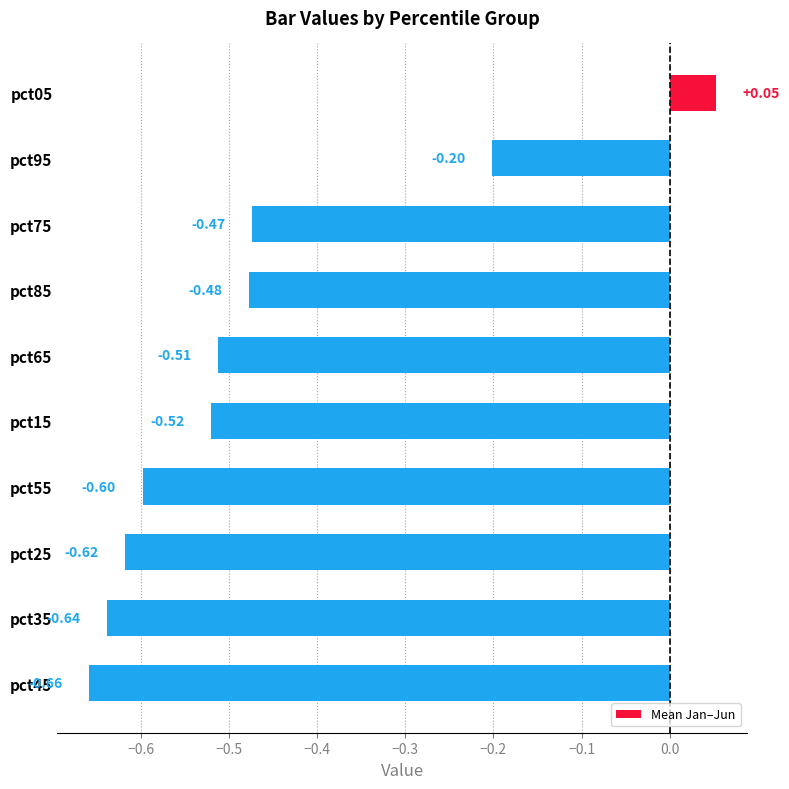

Which has a higher value, pct15 or pct55?

pct15